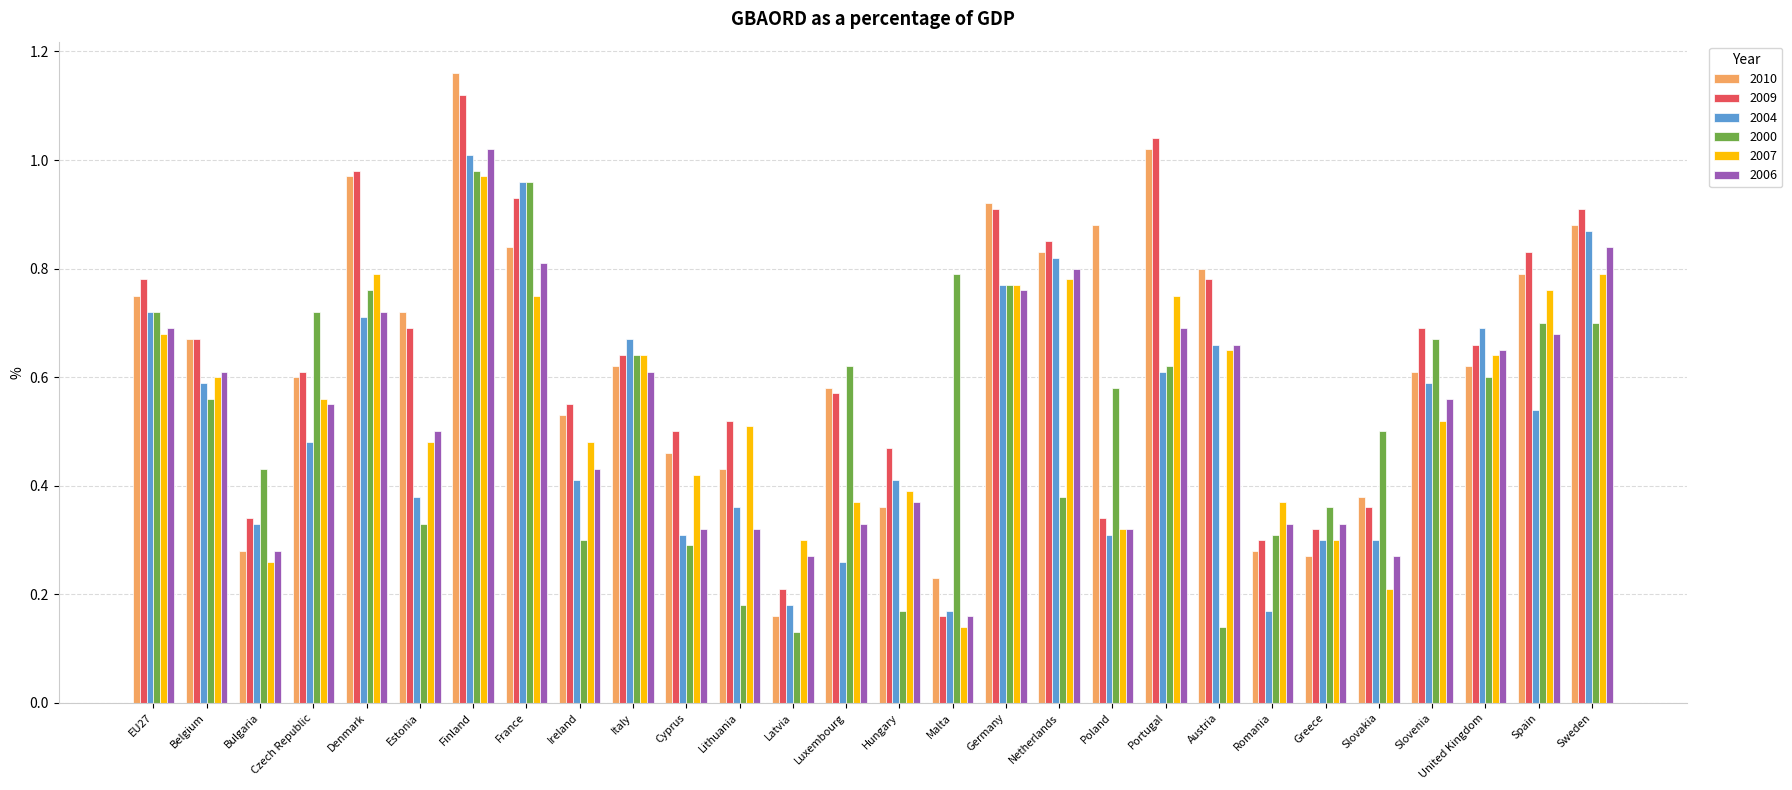

Which series changed the most between Finland and Portugal?

2004